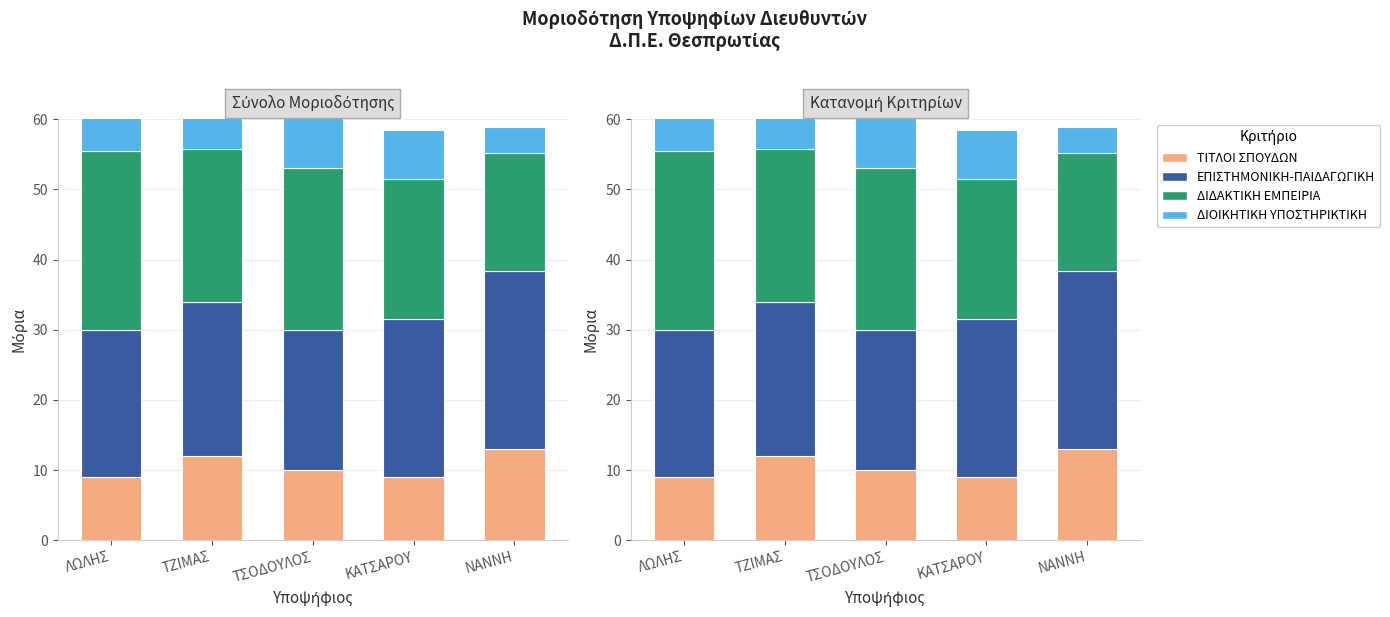

What is the sum of the ΤΙΤΛΟΙ ΣΠΟΥΔΩΝ values at ΛΩΛΗΣ and ΚΑΤΣΑΡΟΥ?

18.0